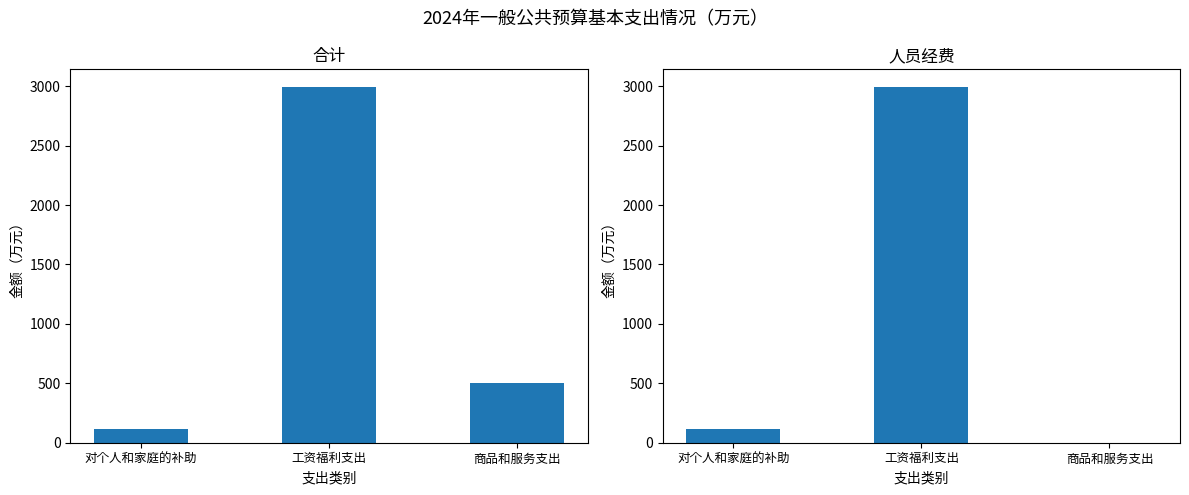

Reading left to right, extract all data points from this chart.

合计: 113.7	2992.0	504.0
人员经费: 113.7	2992.0	0.0